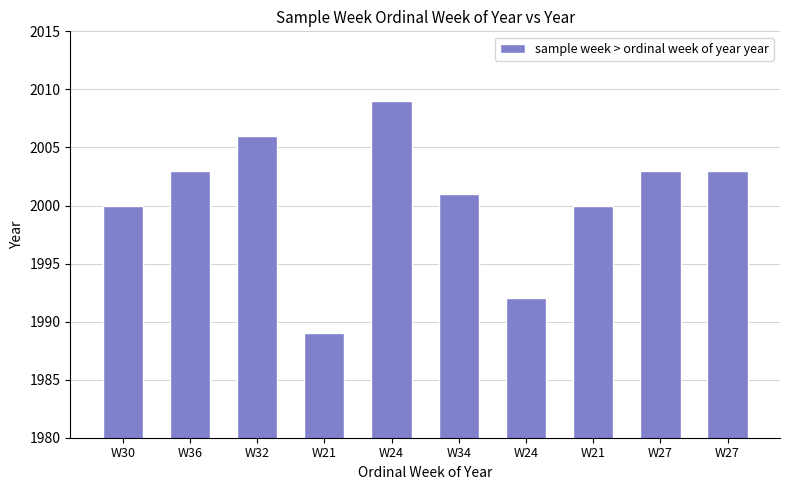

Which has a higher value, W30 or W21?

W30